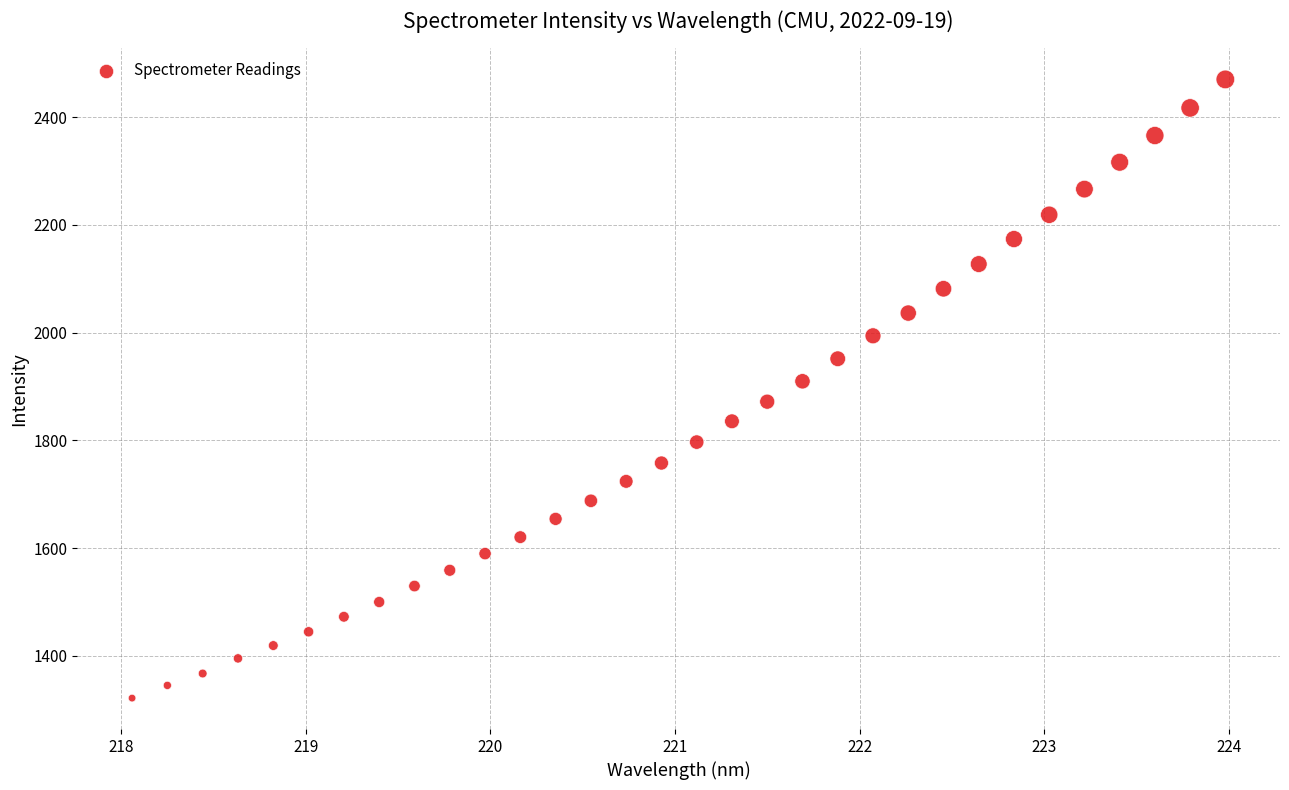

What is the range of Y values (max minus min)?

1148.7